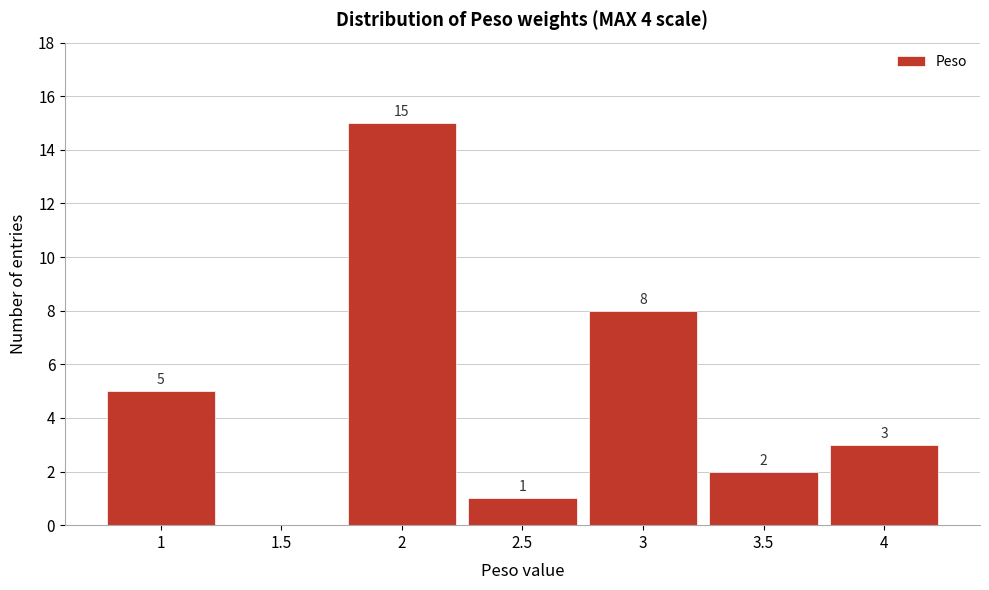

Over which range of the x-axis is the bar tallest?

1.75 to 2.25